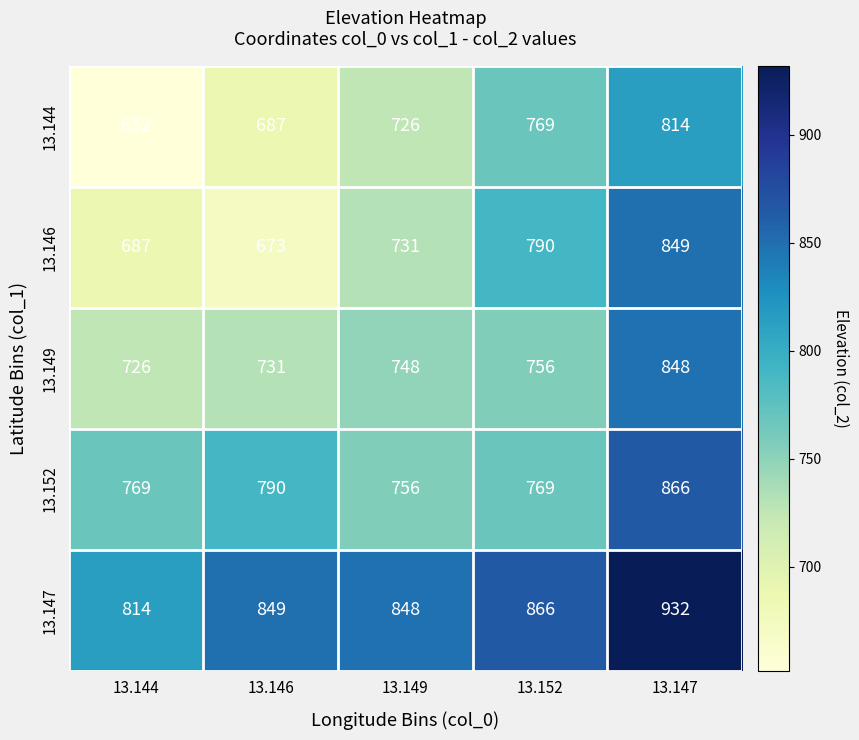

What is the difference between the 13.146 values at 13.146 and 13.149?

58